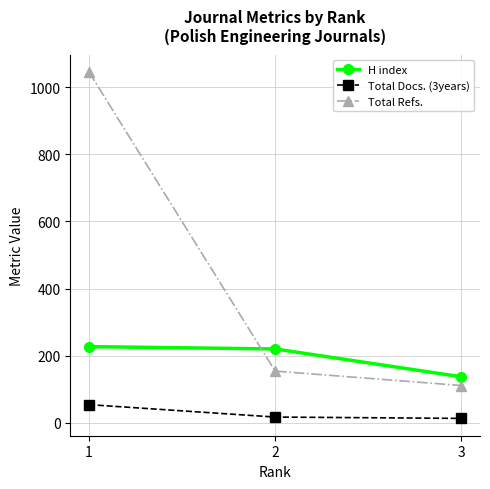

Rank the series by their maximum value, from highest to lowest.

Total Refs., H index, Total Docs. (3years)